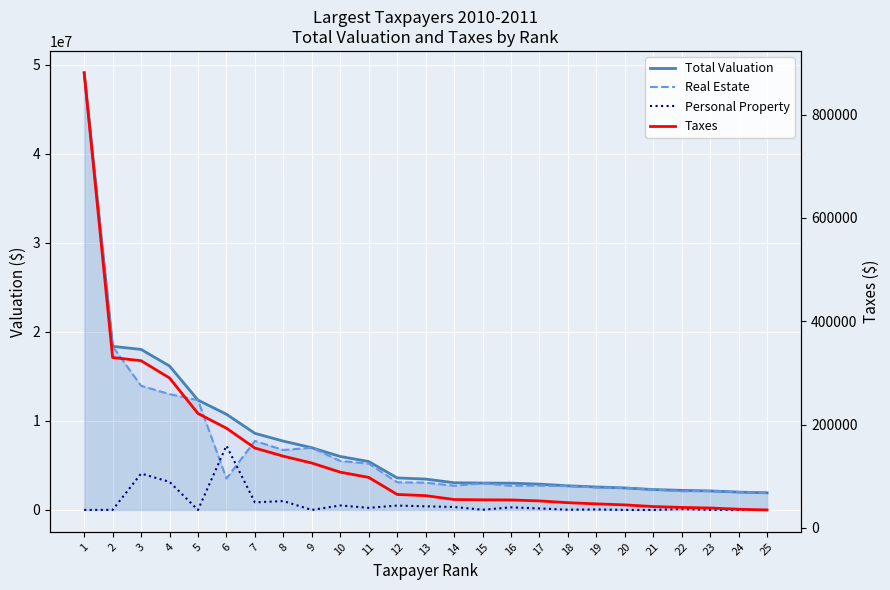

True or false: Total Valuation and Real Estate intersect in this chart.

False